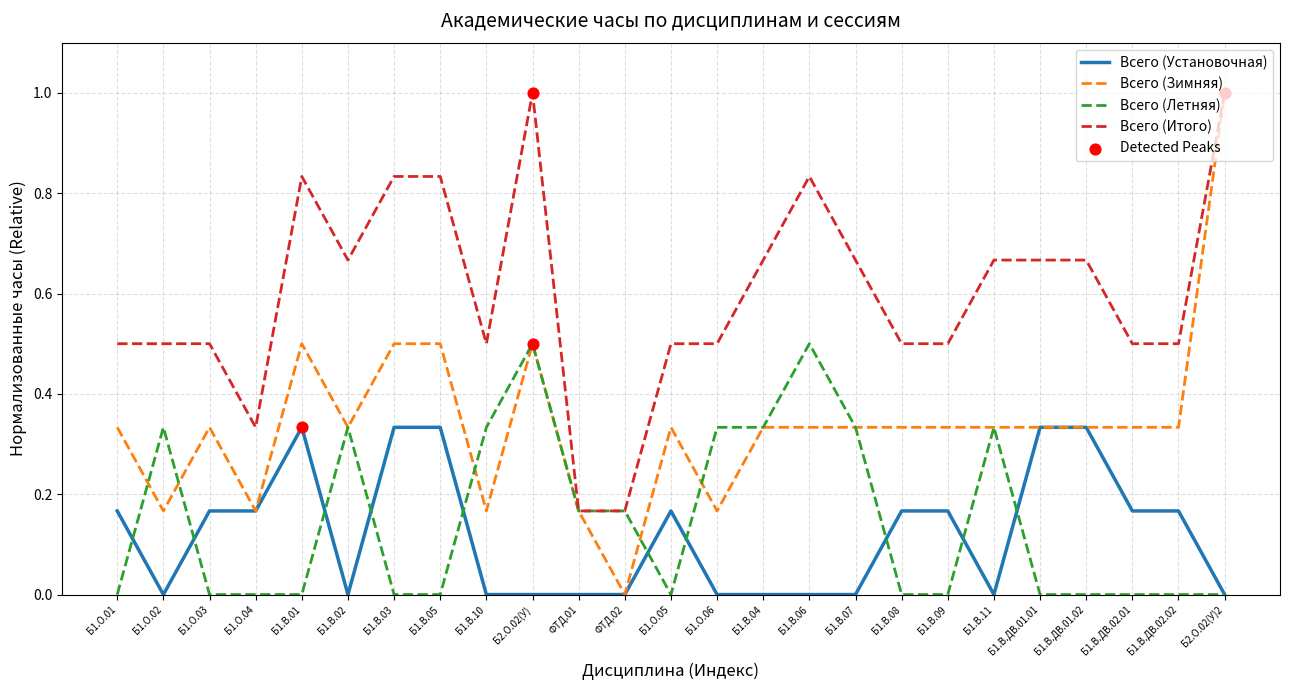

At how many categories does at least one series exceed 0?

25